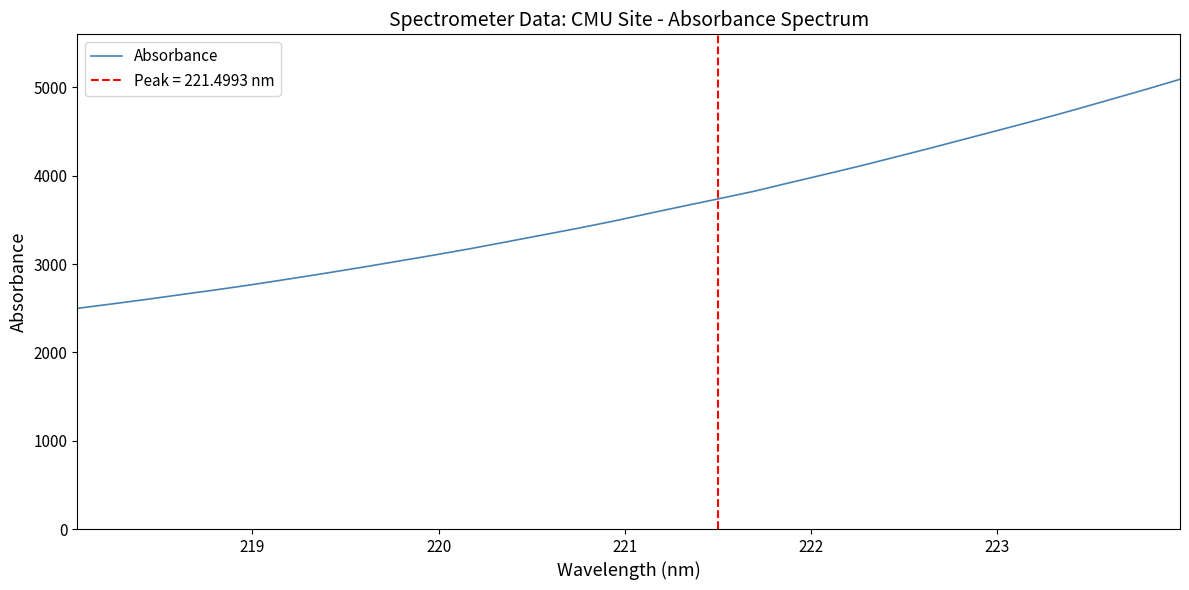

What is the difference between the second highest and second lowest values?

2423.2